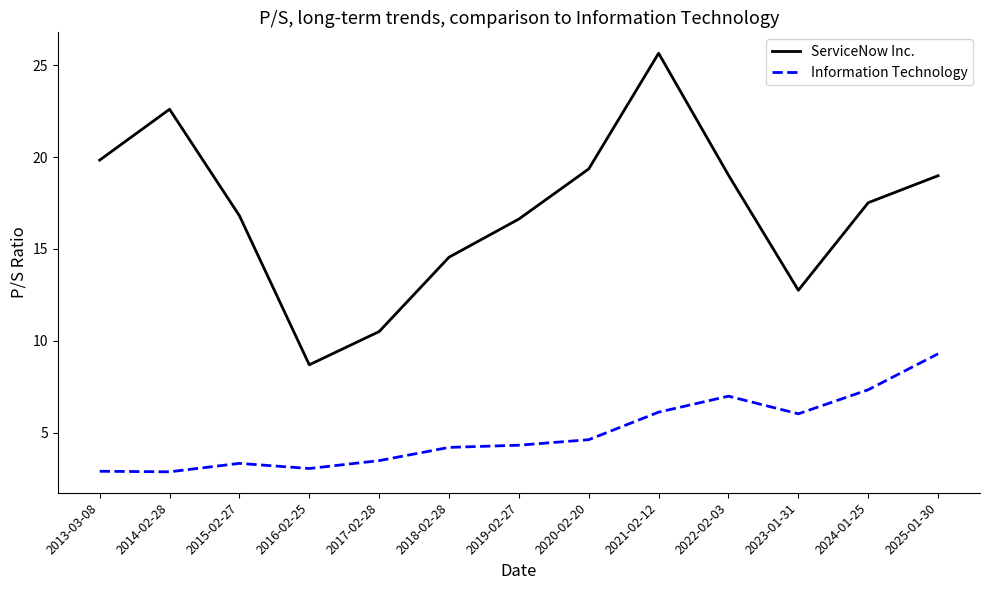

True or false: ServiceNow Inc. has more than 0 points higher than both neighbors.

True